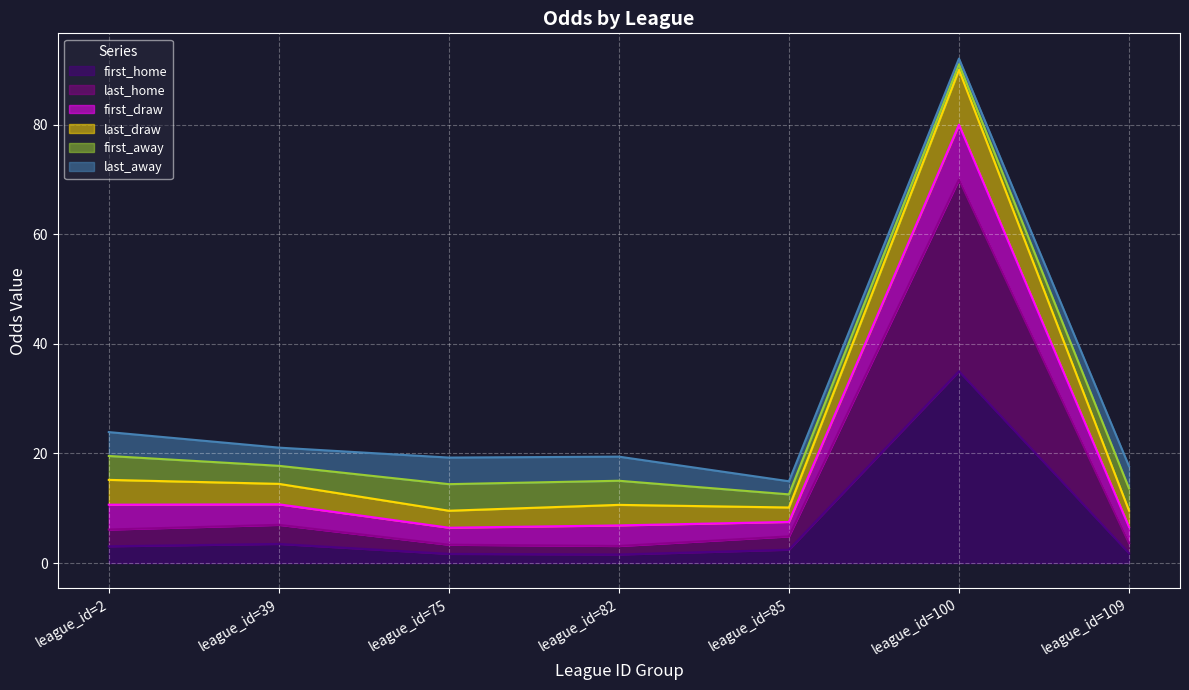

What is the difference between the highest and lowest values at league_id=85?

12.5